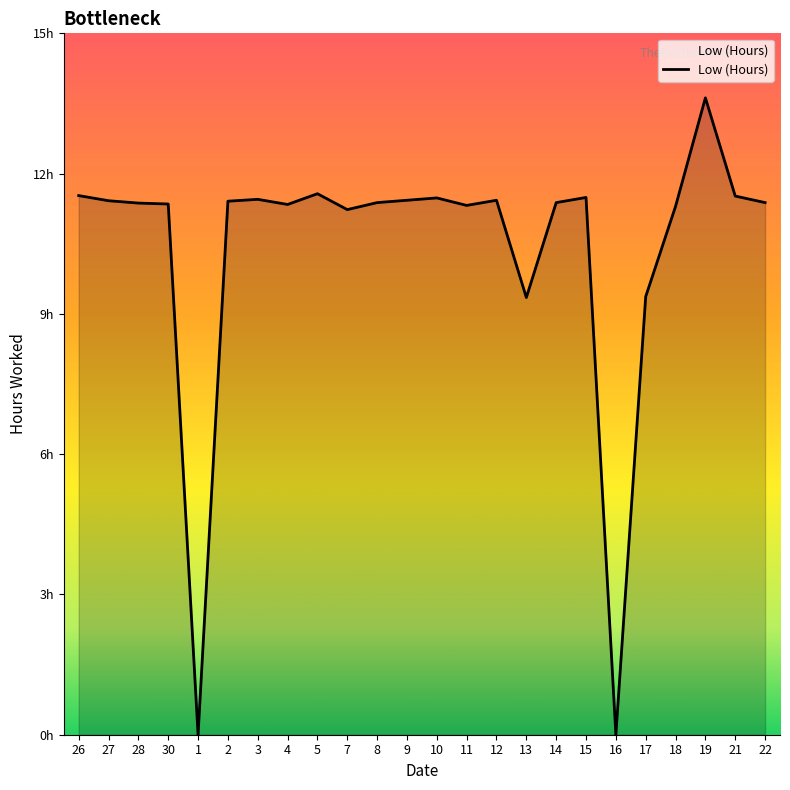

Where is the data nearest to the value 6?

13